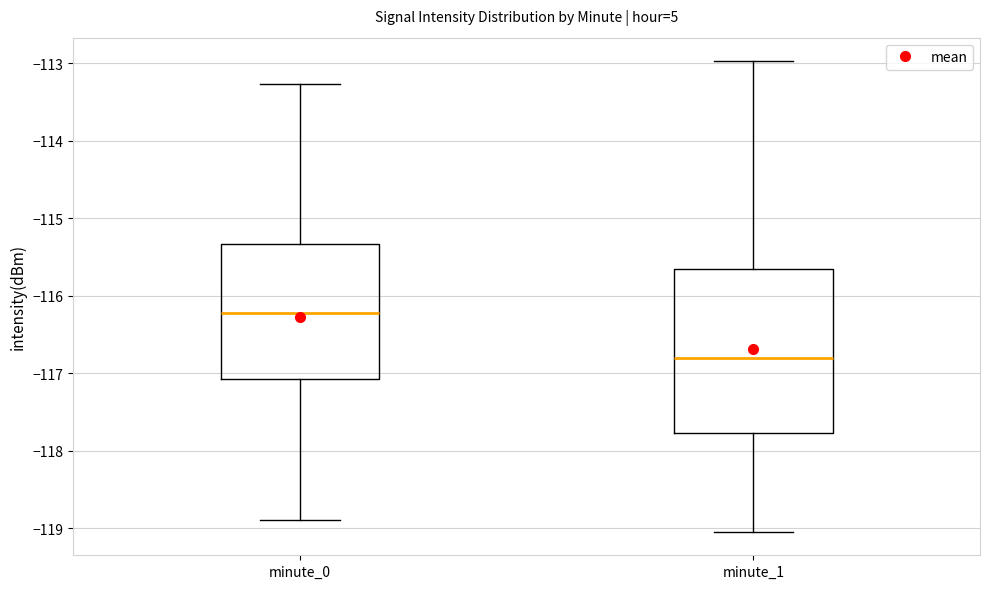

Comparing the boxes themselves (not the whiskers), which one is the tallest?

minute_1